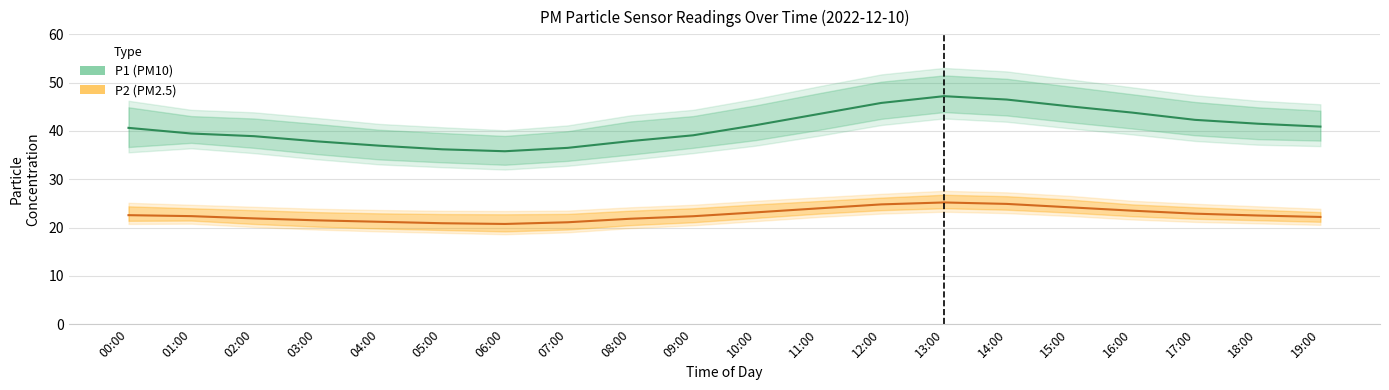

Rank the series at 12:00 from lowest to highest value.

P2 (PM2.5), P1 (PM10)